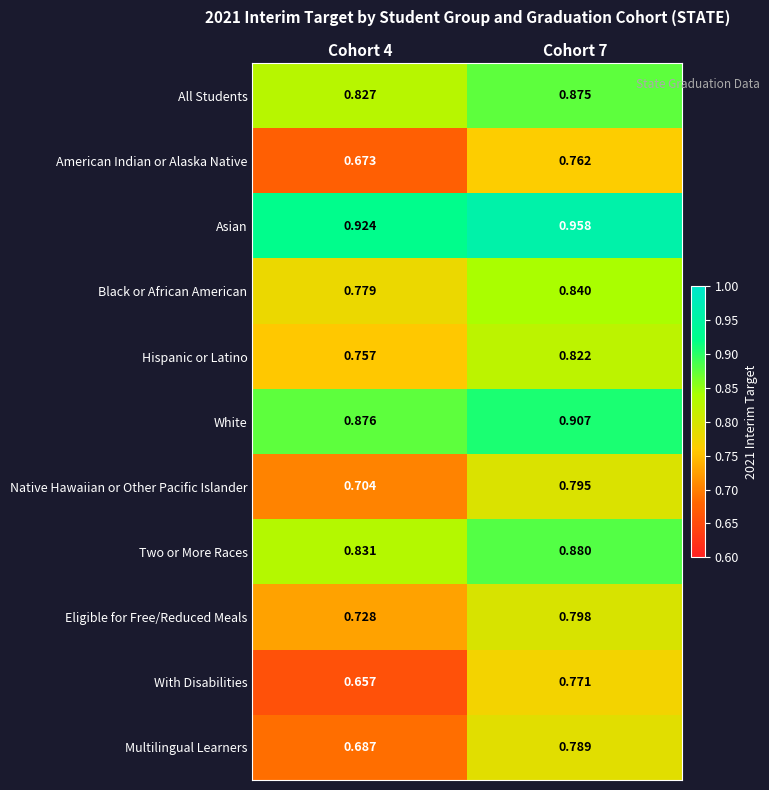

Is the value of White at Cohort 7 greater than the value of Native Hawaiian or Other Pacific Islander at Cohort 7?

Yes